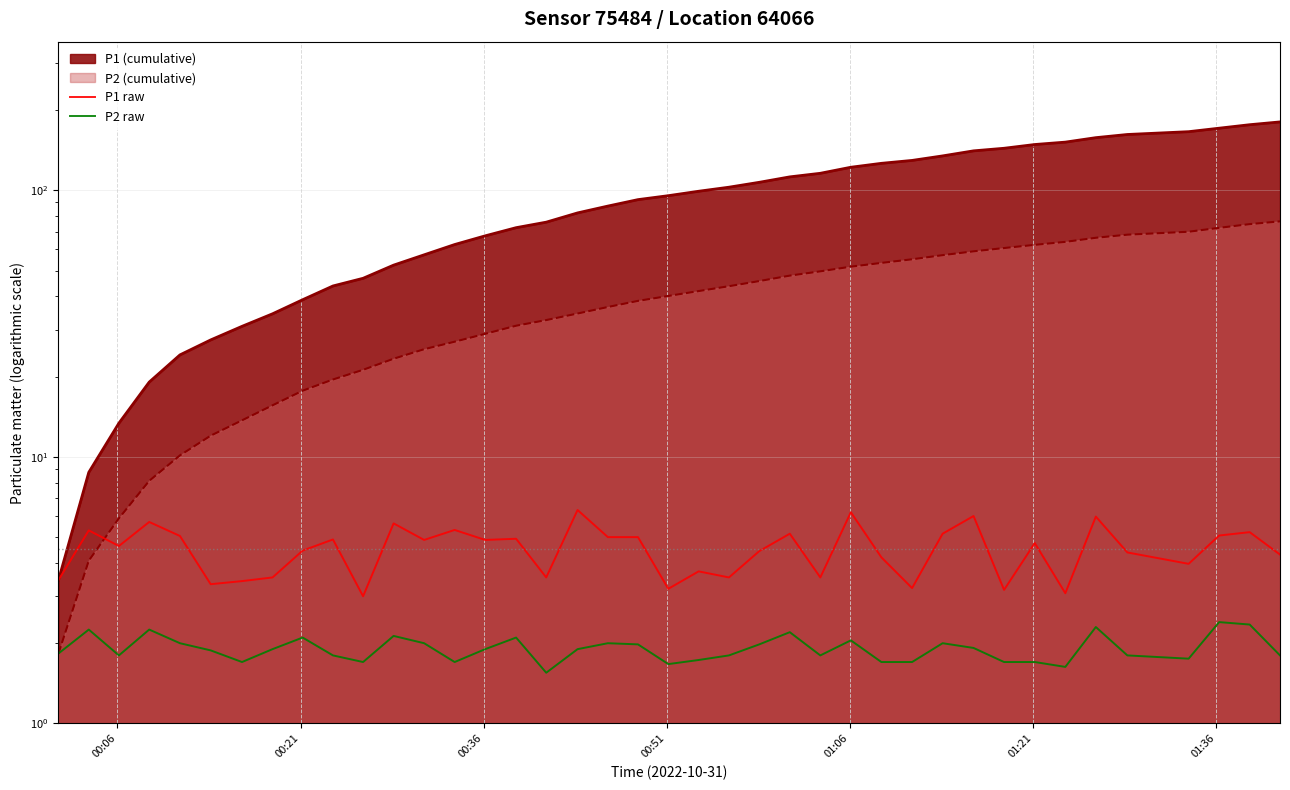

True or false: P2 raw has more than 1 interior local peaks.

True